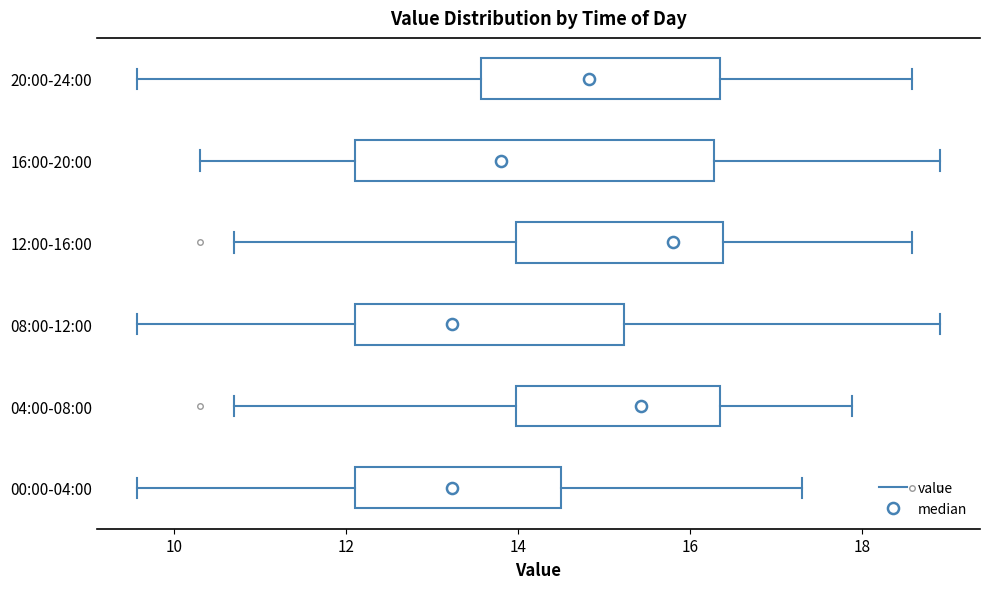

Reading bottom to top, transcribe this box plot: for each box, give where its median line is, the range the box spans, and where its two whiskers end, as read against the x-axis. The values are not printed on the chart, so give them approximately, as read against the axis.

00:00-04:00: median 13.2, box 12.2 to 14.6, whiskers 9.6 to 17.4
04:00-08:00: median 15.4, box 14.0 to 16.4, whiskers 10.8 to 17.8
08:00-12:00: median 13.2, box 12.2 to 15.2, whiskers 9.6 to 19.0
12:00-16:00: median 15.8, box 14.0 to 16.4, whiskers 10.8 to 18.6
16:00-20:00: median 13.8, box 12.2 to 16.2, whiskers 10.4 to 19.0
20:00-24:00: median 14.8, box 13.6 to 16.4, whiskers 9.6 to 18.6